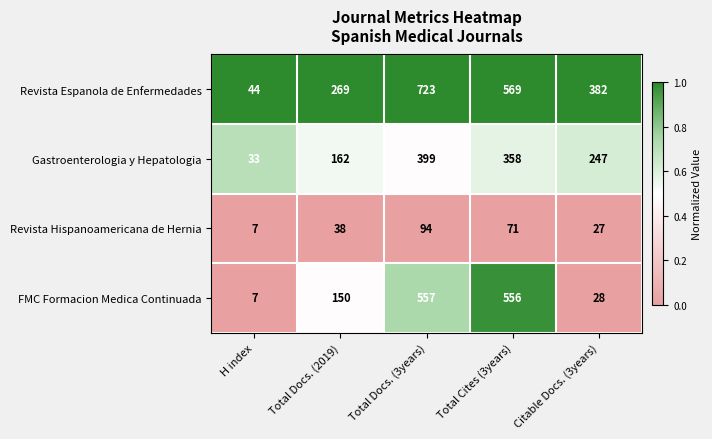

True or false: Revista Espanola de Enfermedades has a value of 723 at Total Docs. (3years).

True